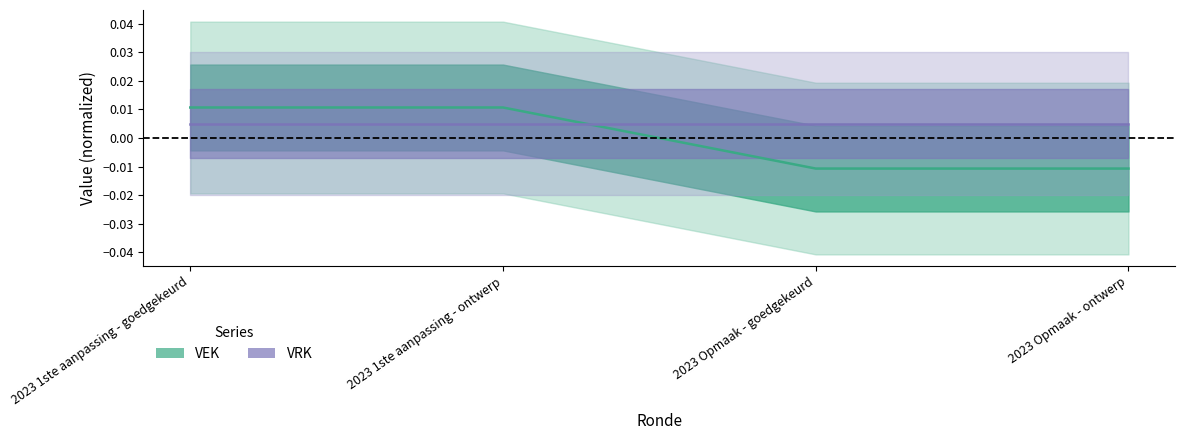

Does the chart have visible grid lines?

No